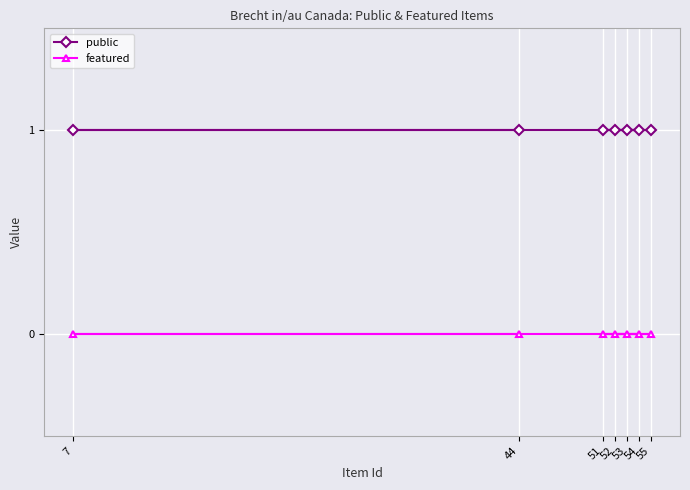

Is this an area chart (filled region under the line)?

No